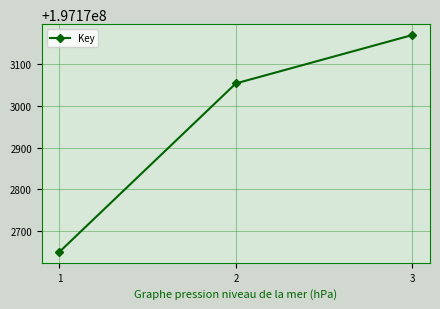

What is the maximum value shown in the chart?

197173170